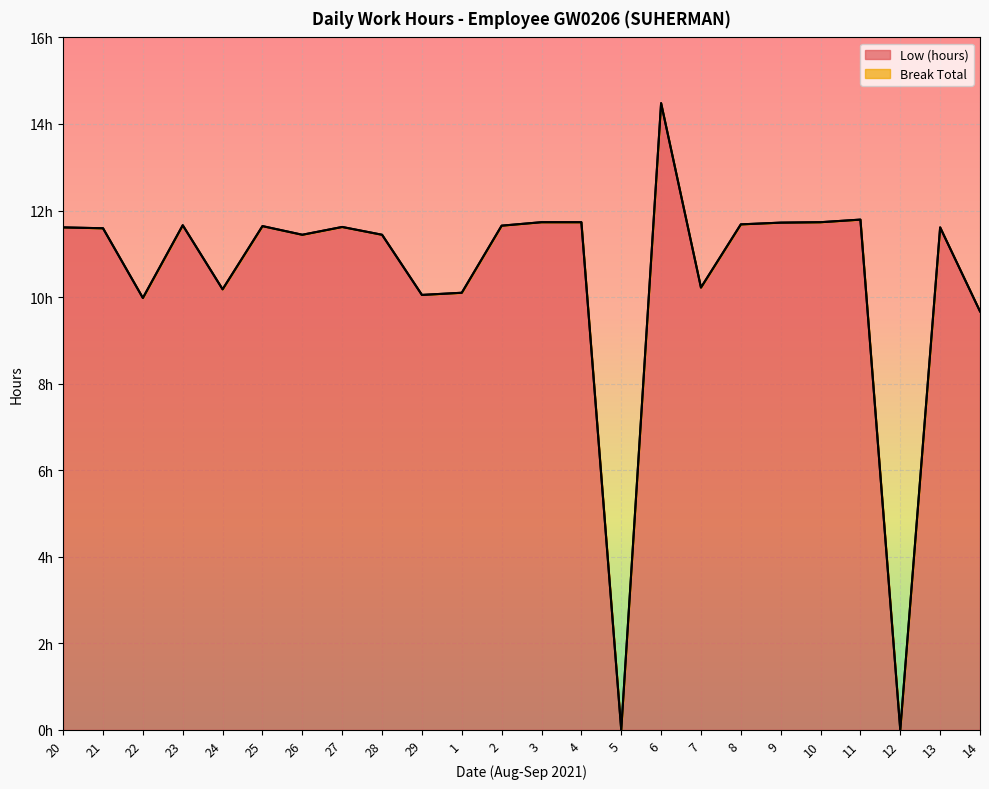

What is the label of the 19th point from the right?

25